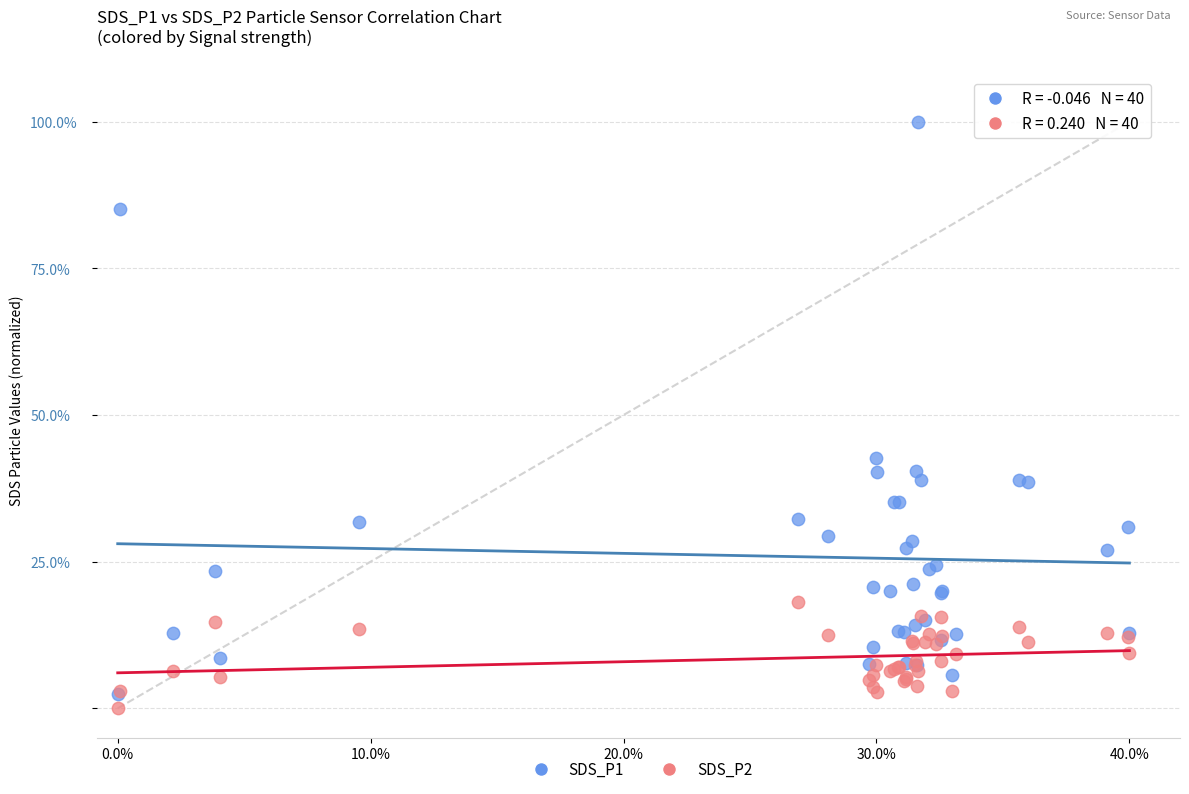

Across all series, what Y value is closest to 50?

42.6